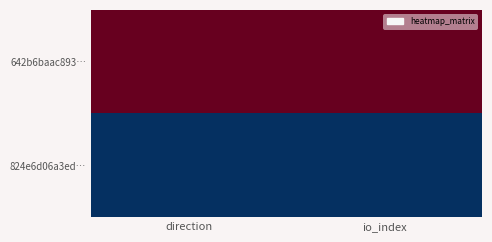

Which has a higher value, io_index or direction?

io_index